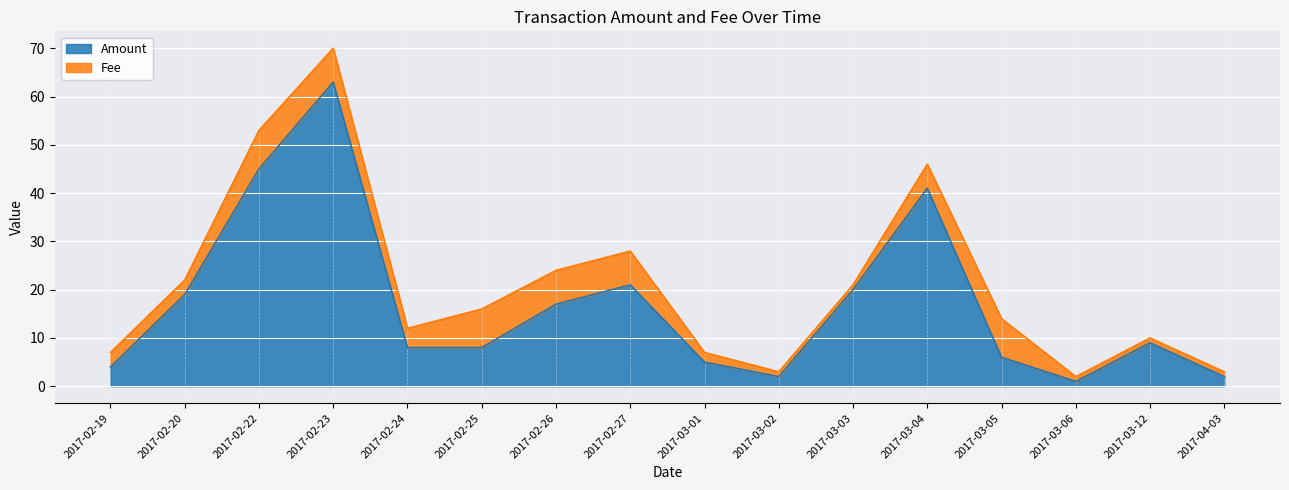

List the labels in order of value, largest first.

2017-02-23, 2017-02-22, 2017-03-04, 2017-02-27, 2017-03-03, 2017-02-20, 2017-02-26, 2017-03-12, 2017-02-24, 2017-02-25, 2017-03-05, 2017-03-01, 2017-02-19, 2017-03-02, 2017-04-03, 2017-03-06